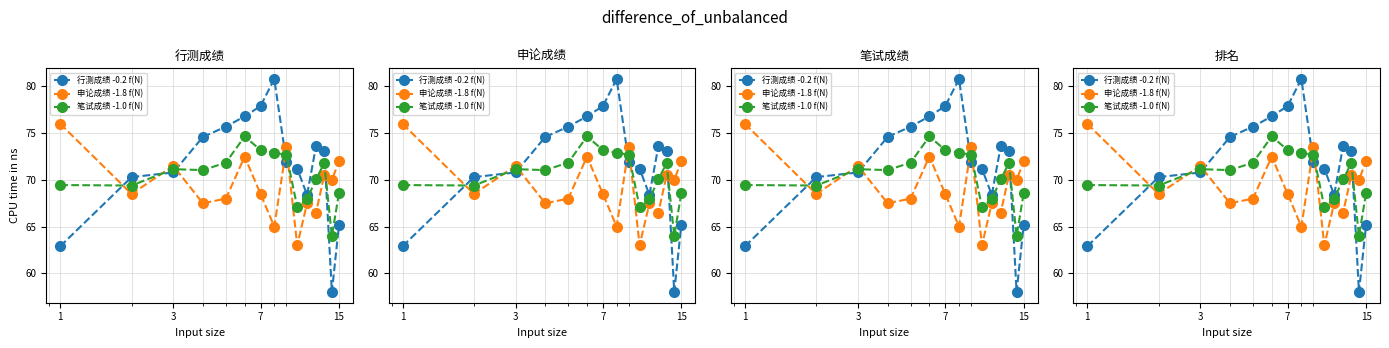

How many times do 笔试成绩 -1.0 f(N) and 申论成绩 -1.8 f(N) cross each other?

6